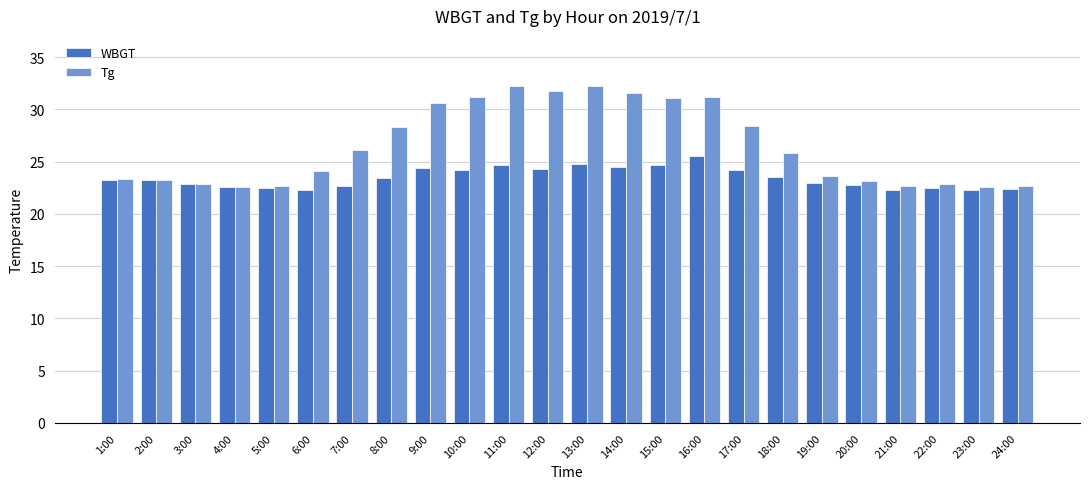

What is the difference between the highest and lowest values at 6:00?

1.8